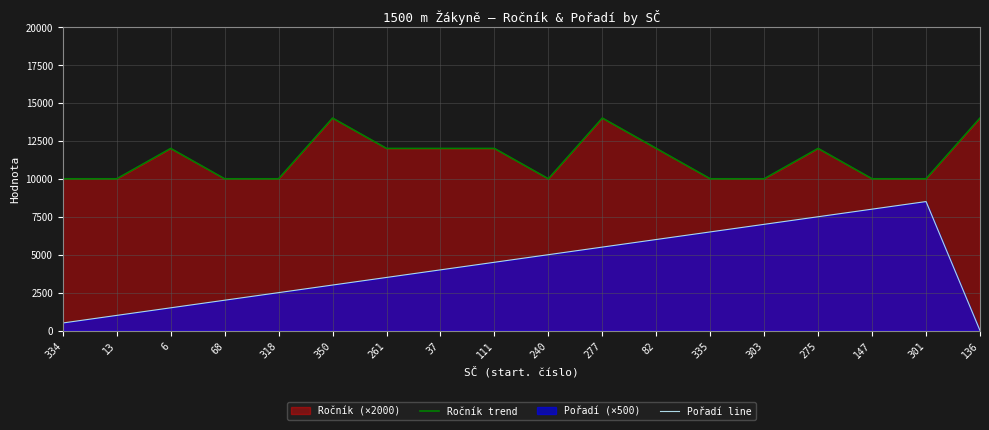

What position from the left is 318?

5